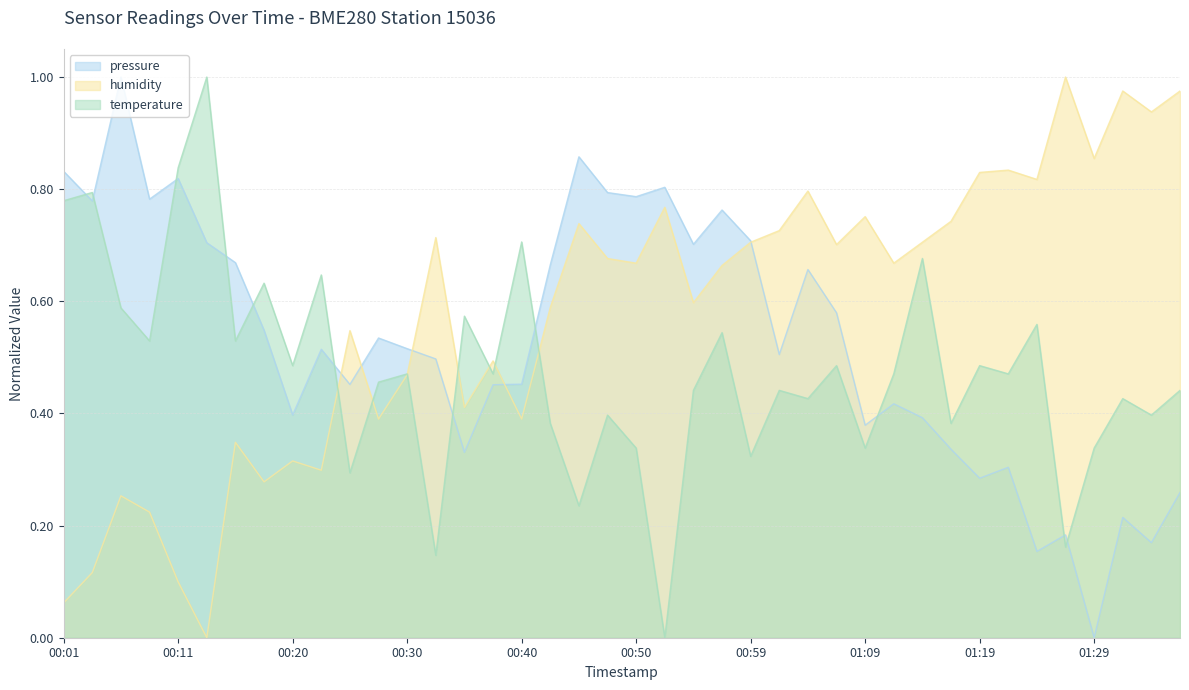

Count the number of categories in the chart.

40